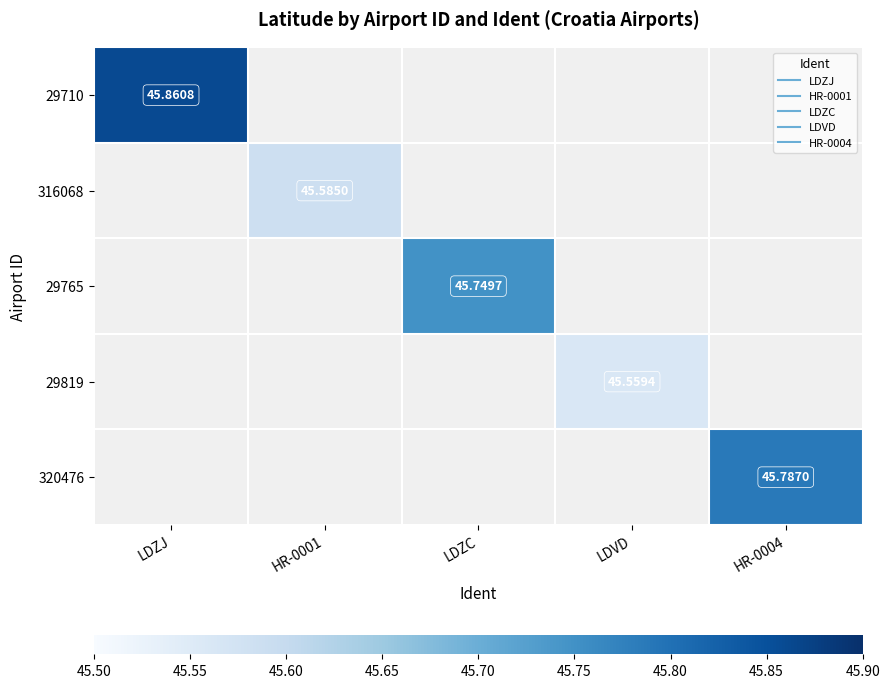

Which has a higher value, HR-0004 or LDZJ?

LDZJ